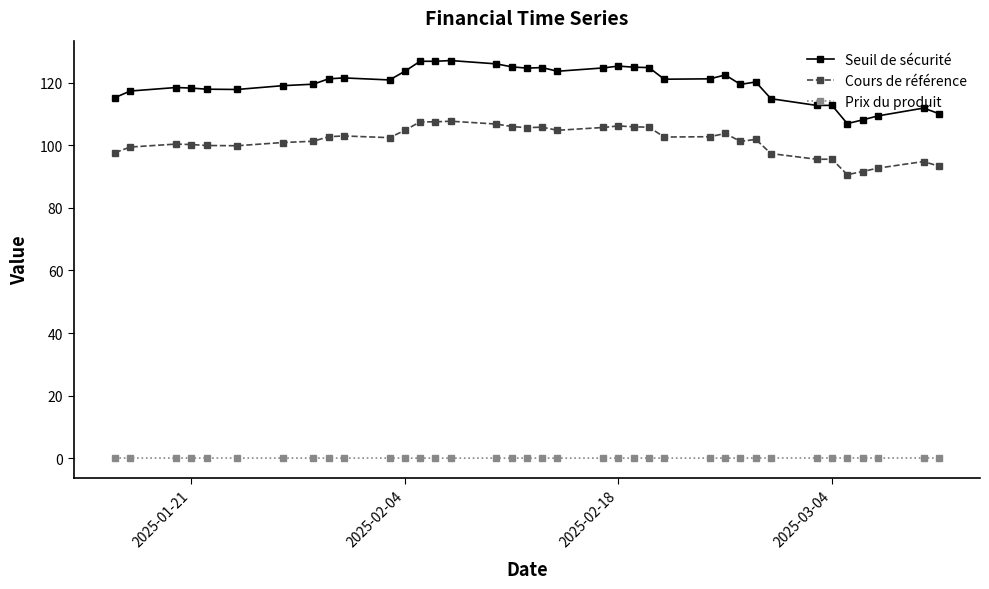

What is the lowest value of the Cours de référence series?

90.6